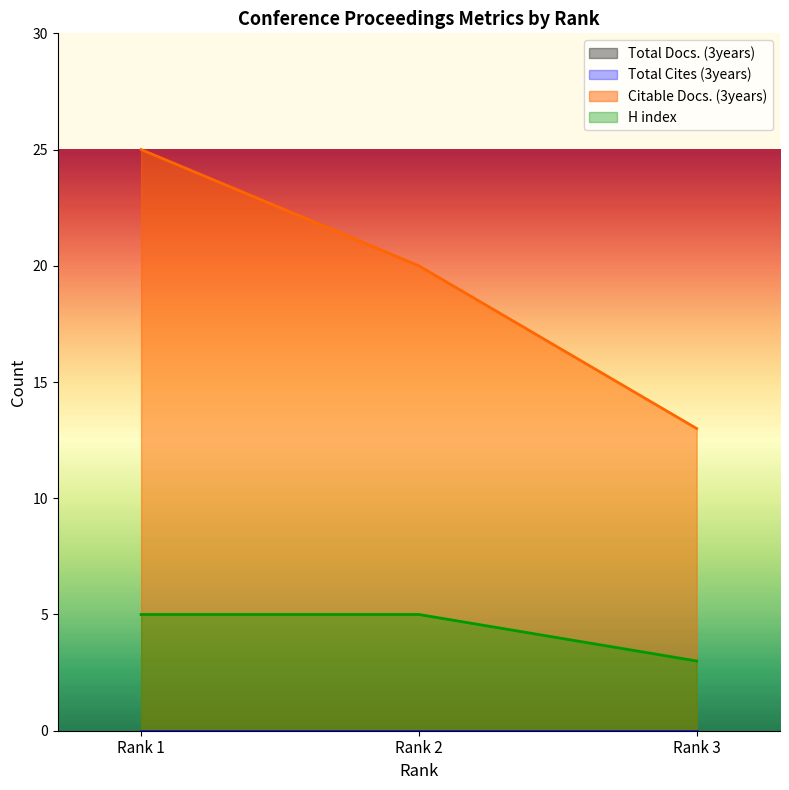

The Citable Docs. (3years) series shows 6 at Rank 3. True or false?

False